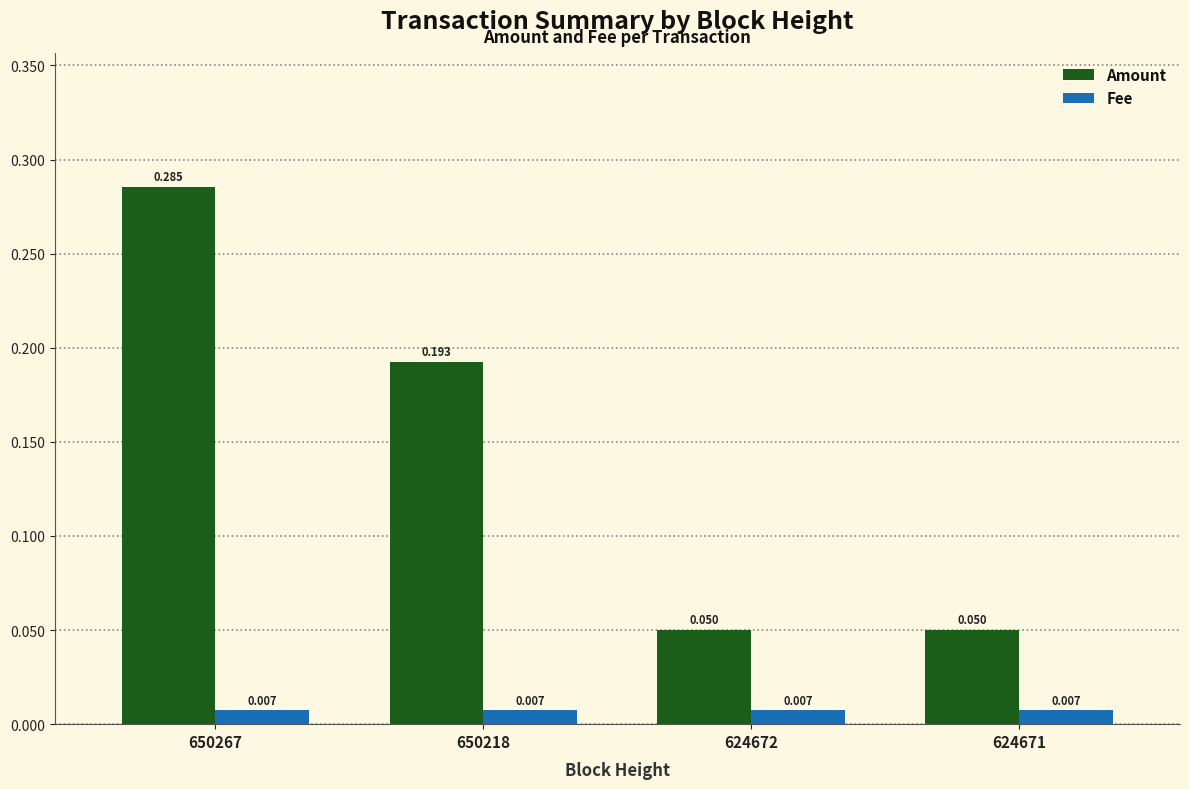

Rank the series by their maximum value, from lowest to highest.

Fee, Amount